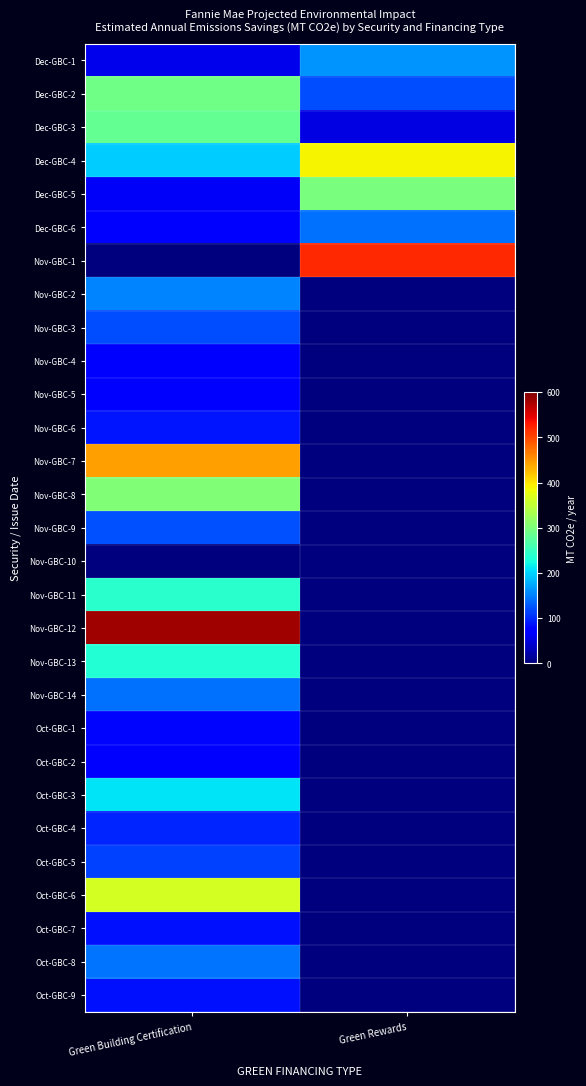

Reading left to right, transcribe all the data shown in this chart.

Dec-GBC-1: Green Building Certification=57.9	Green Rewards=163.9
Dec-GBC-2: Green Building Certification=291.7	Green Rewards=120.6
Dec-GBC-3: Green Building Certification=282.6	Green Rewards=53.2
Dec-GBC-4: Green Building Certification=196.8	Green Rewards=391.0
Dec-GBC-5: Green Building Certification=63.4	Green Rewards=299.7
Dec-GBC-6: Green Building Certification=66.4	Green Rewards=142.4
Nov-GBC-1: Green Building Certification=0.0	Green Rewards=519.9
Nov-GBC-2: Green Building Certification=153.2	Green Rewards=0.0
Nov-GBC-3: Green Building Certification=119.7	Green Rewards=0.0
Nov-GBC-4: Green Building Certification=72.3	Green Rewards=0.0
Nov-GBC-5: Green Building Certification=72.5	Green Rewards=0.0
Nov-GBC-6: Green Building Certification=86.7	Green Rewards=0.0
Nov-GBC-7: Green Building Certification=444.9	Green Rewards=0.0
Nov-GBC-8: Green Building Certification=304.5	Green Rewards=0.0
Nov-GBC-9: Green Building Certification=123.5	Green Rewards=0.0
Nov-GBC-10: Green Building Certification=0.0	Green Rewards=0.0
Nov-GBC-11: Green Building Certification=240.1	Green Rewards=0.0
Nov-GBC-12: Green Building Certification=582.0	Green Rewards=0.0
Nov-GBC-13: Green Building Certification=234.7	Green Rewards=0.0
Nov-GBC-14: Green Building Certification=142.6	Green Rewards=0.0
Oct-GBC-1: Green Building Certification=79.6	Green Rewards=0.0
Oct-GBC-2: Green Building Certification=70.3	Green Rewards=0.0
Oct-GBC-3: Green Building Certification=208.6	Green Rewards=0.0
Oct-GBC-4: Green Building Certification=96.7	Green Rewards=0.0
Oct-GBC-5: Green Building Certification=113.4	Green Rewards=0.0
Oct-GBC-6: Green Building Certification=364.6	Green Rewards=0.0
Oct-GBC-7: Green Building Certification=86.3	Green Rewards=0.0
Oct-GBC-8: Green Building Certification=145.2	Green Rewards=0.0
Oct-GBC-9: Green Building Certification=85.3	Green Rewards=0.0